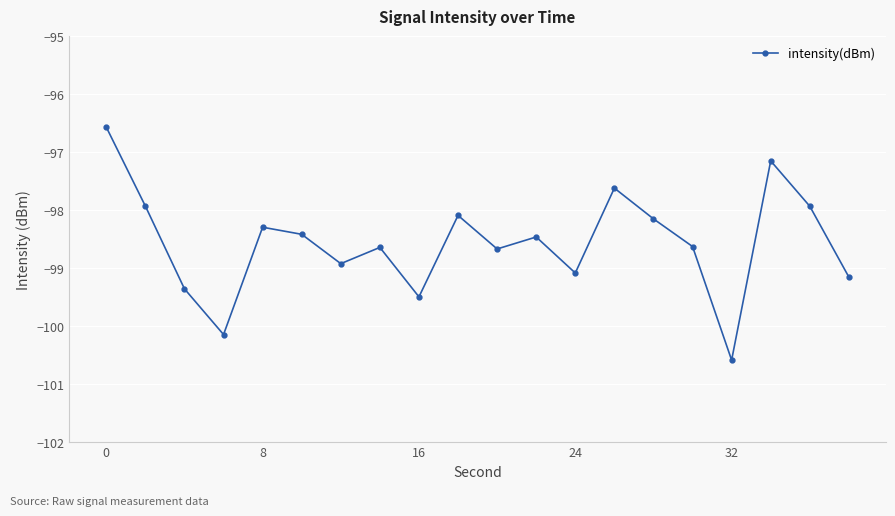

What is the smallest value displayed?

-100.6